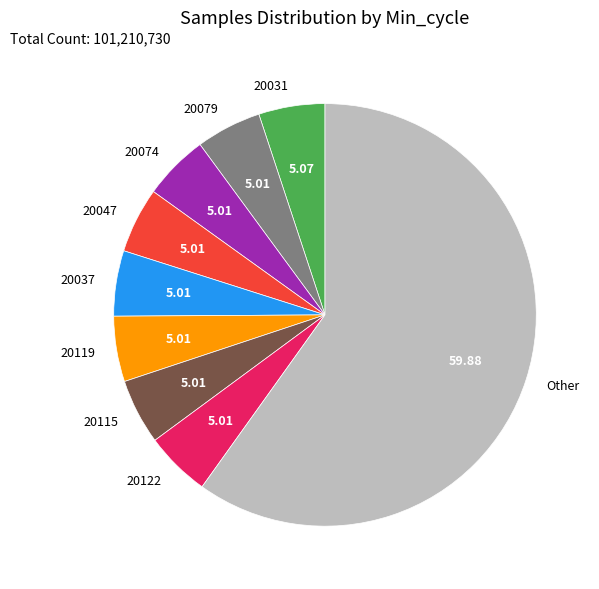

What is the majority slice?

Other